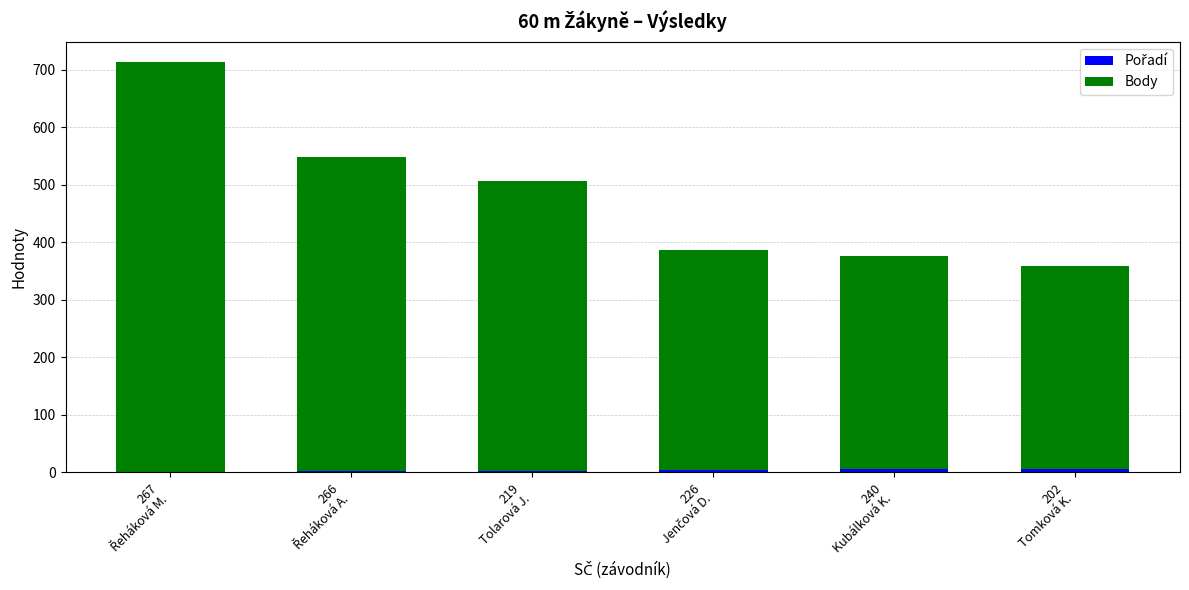

Are the bars grouped side by side (vs. stacked)?

No